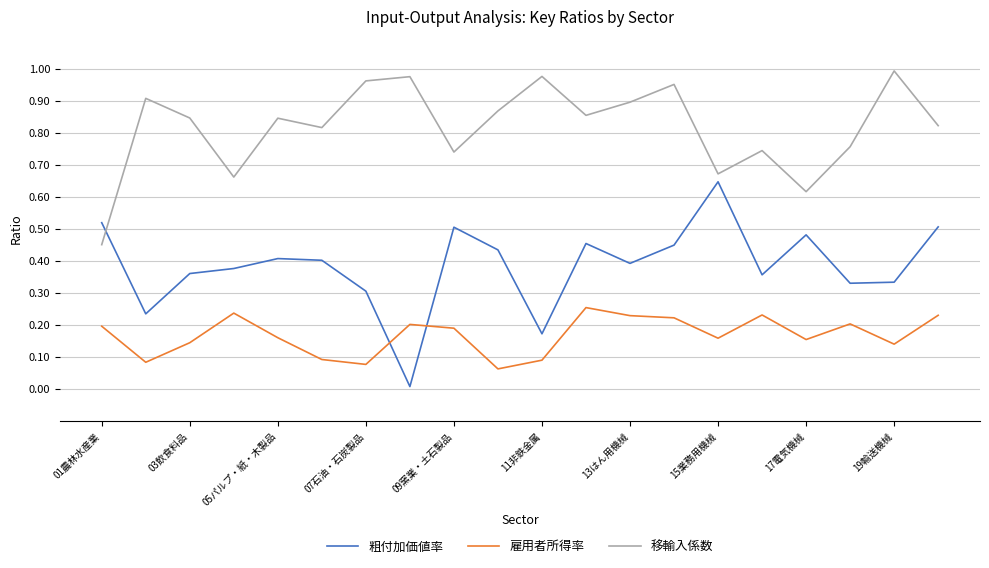

Which series has the largest total across all categories?

移輸入係数